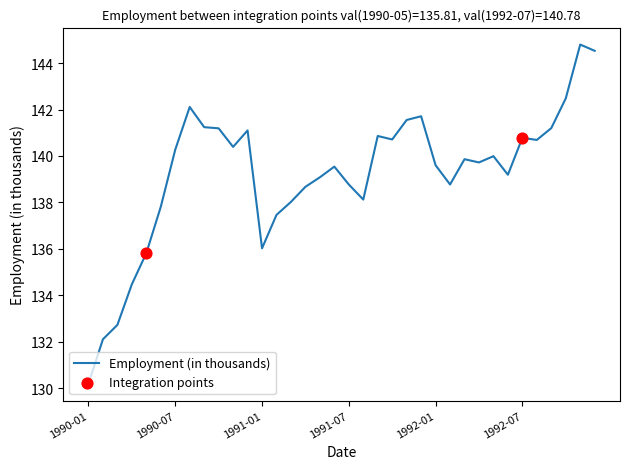

What is the difference between the maximum and minimum values?

14.6